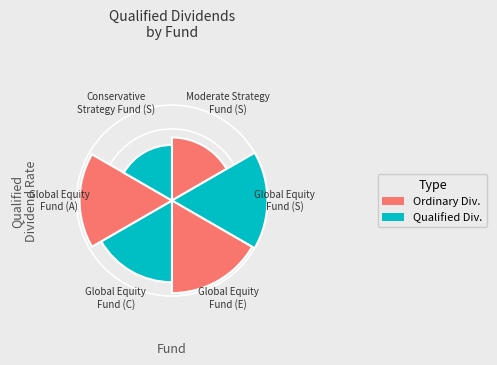

The Global Equity Fund (C) slice represents 11% of the pie. True or false?

False